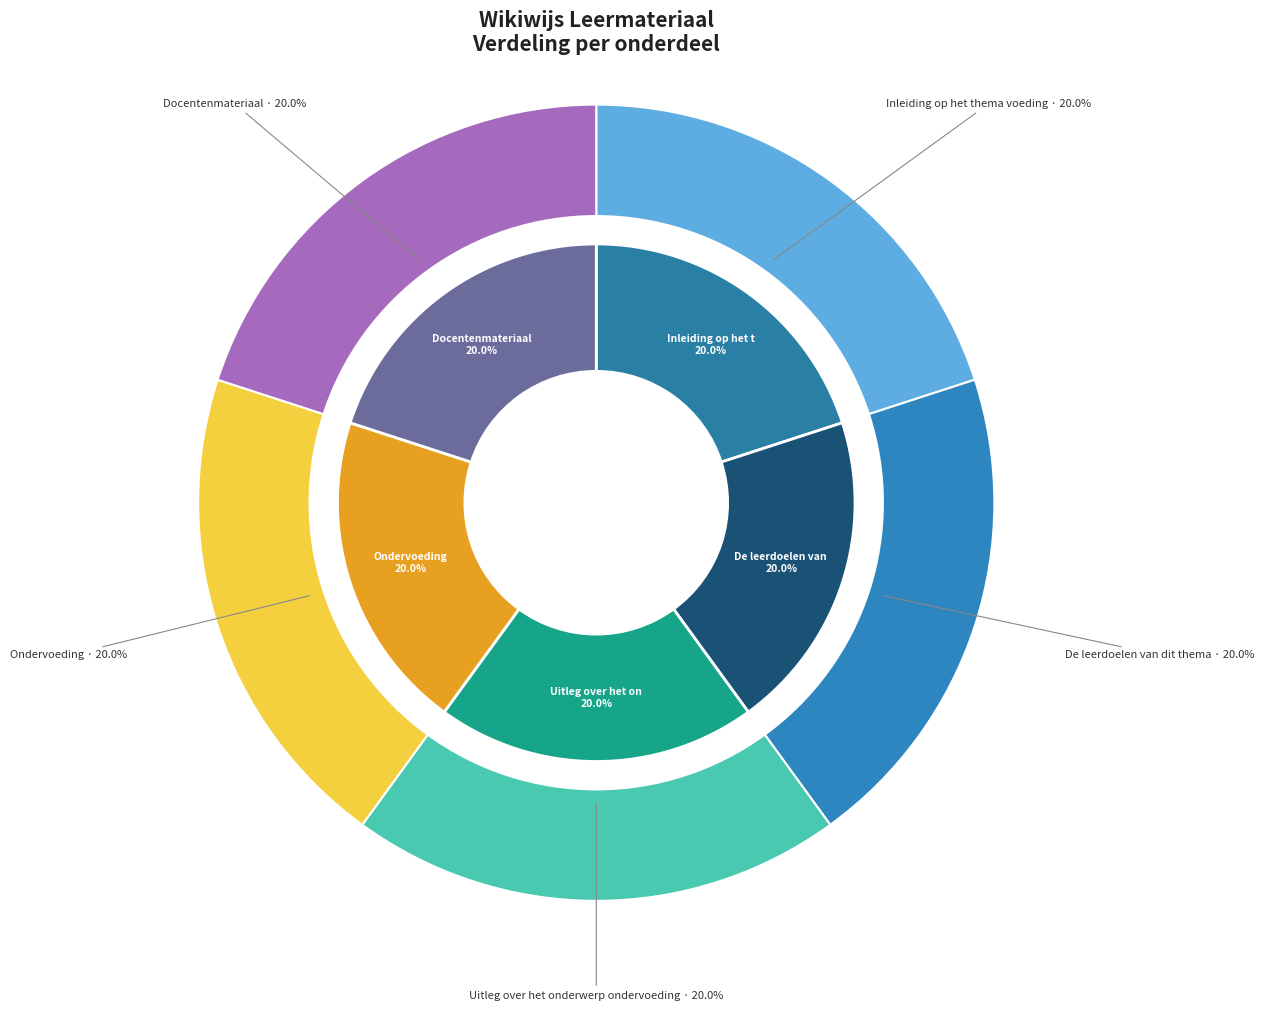

Which category has the biggest portion of the pie?

Docentenmateriaal